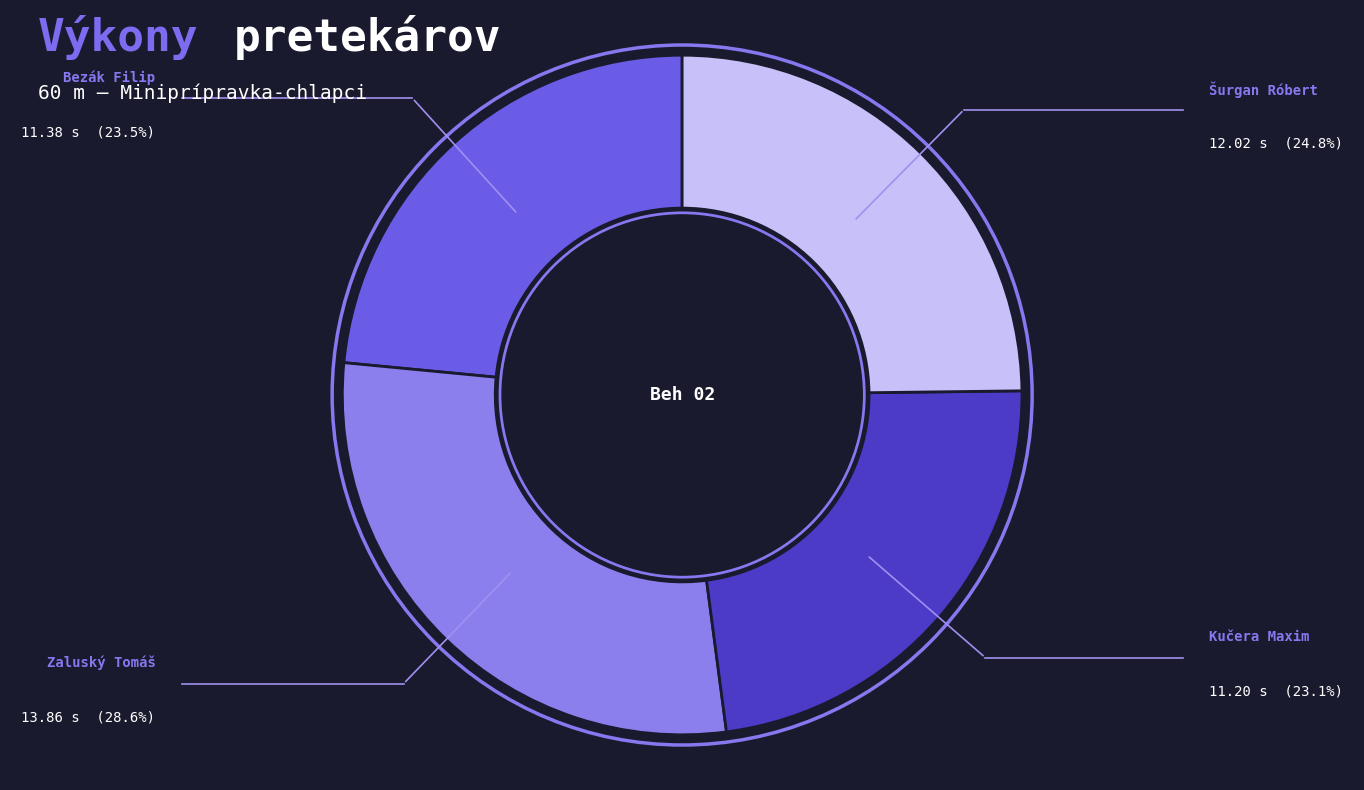

What is the largest slice in the pie chart?

Zaluský Tomáš